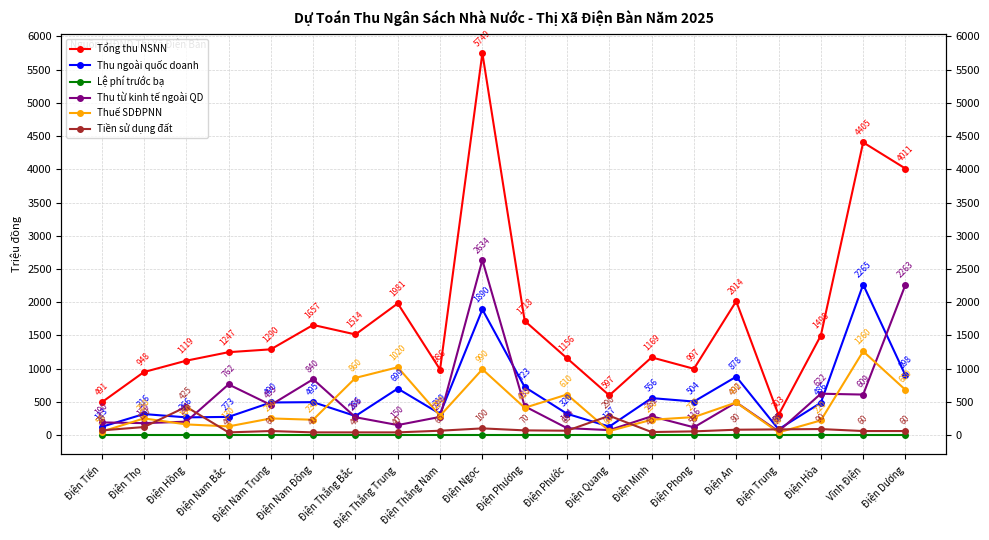

How many data points in Tổng thu NSNN are above 1290?

9